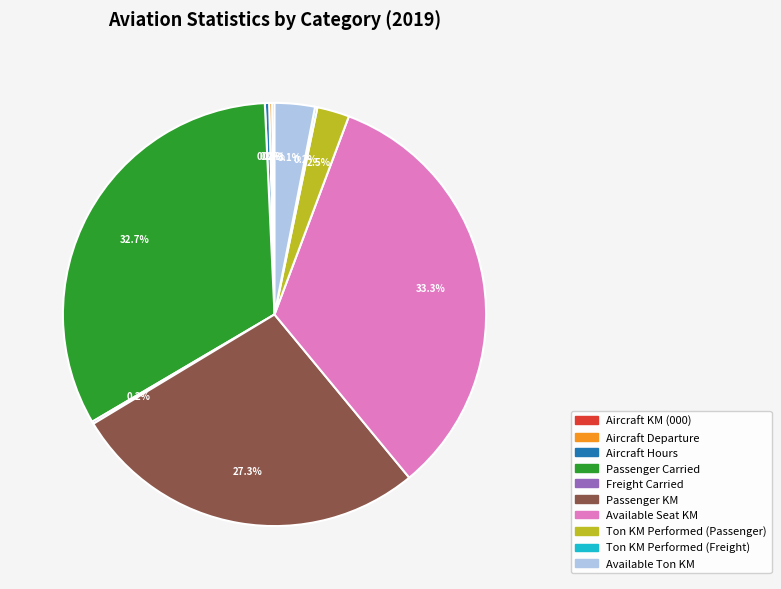

True or false: Available Seat KM accounts for 19% of the total.

False